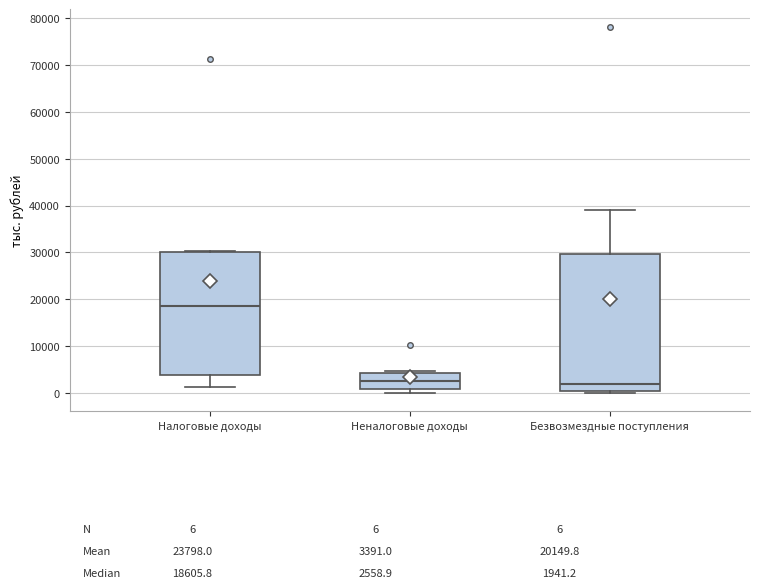

Which box has the highest median line?

Налоговые доходы